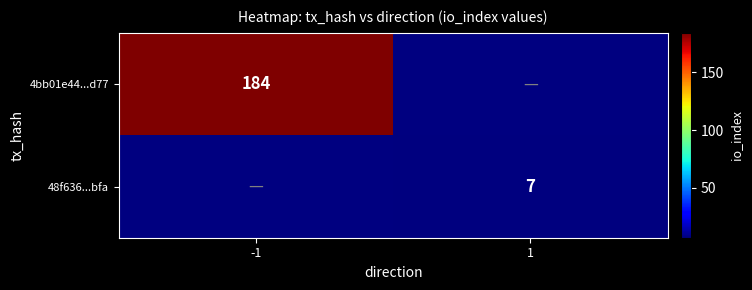

Is it true that 4bb01e44...d77 equals 184 at -1?

True